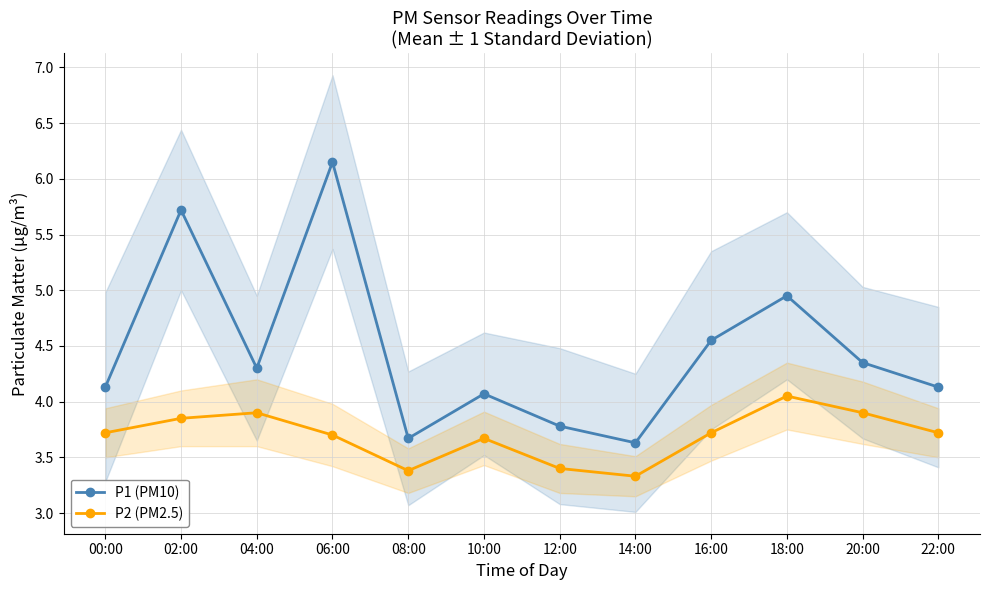

True or false: P1 (PM10) and P2 (PM2.5) cross at least once.

False